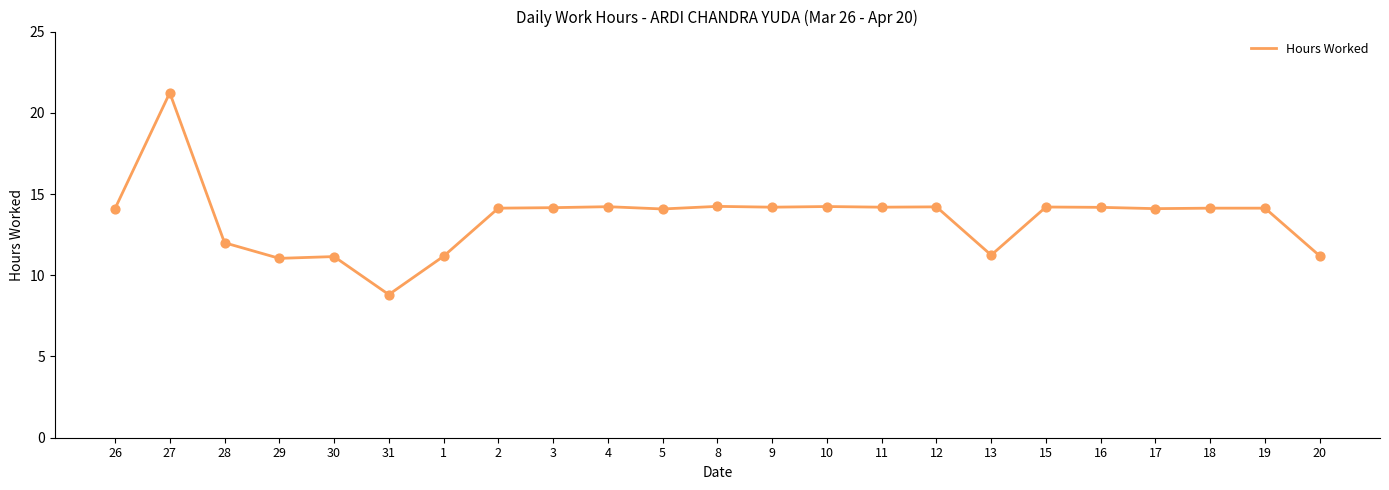

Approximately how many times larger is the value at 4 compared to 5?

1.0